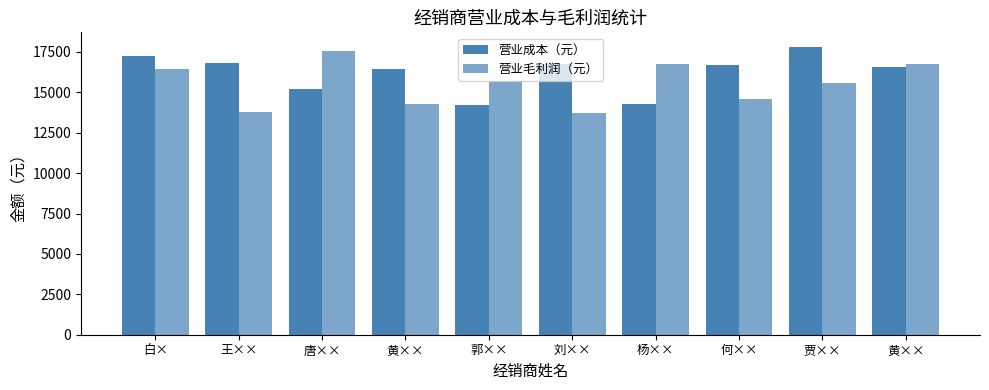

Which series has the largest total across all categories?

营业成本（元）